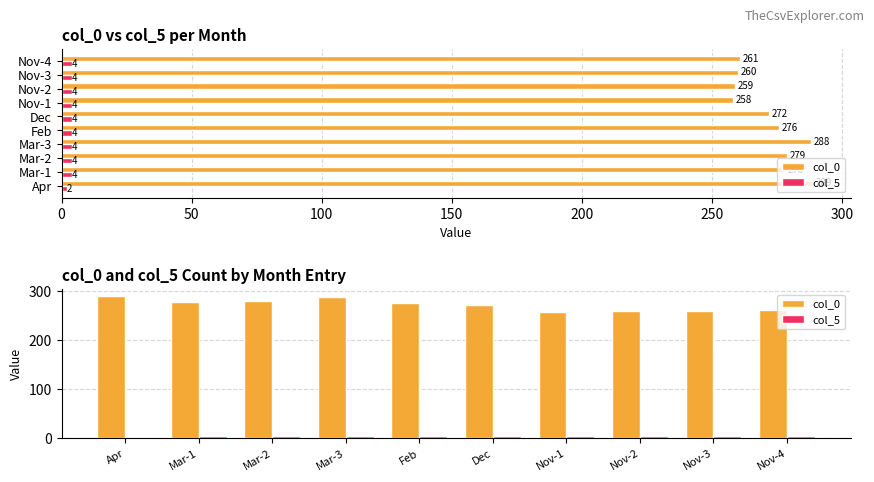

What is the maximum value shown in the chart?

289